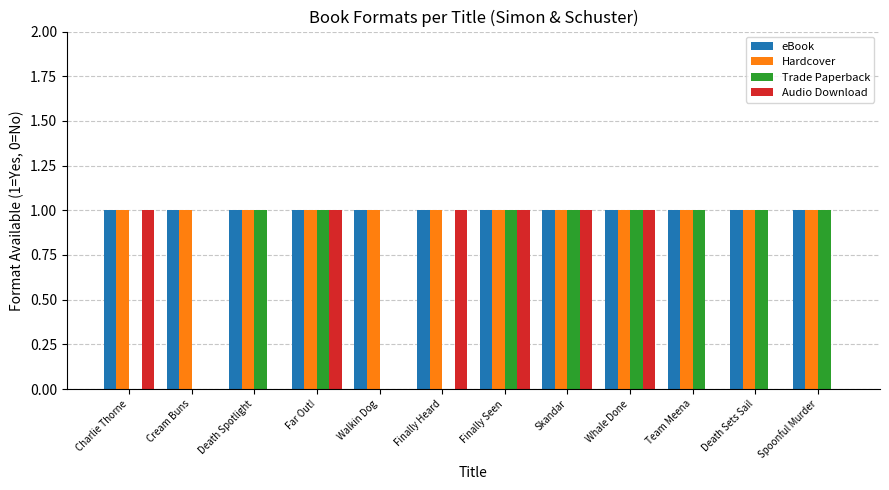

What is the total value across all series at Walkin Dog?

2